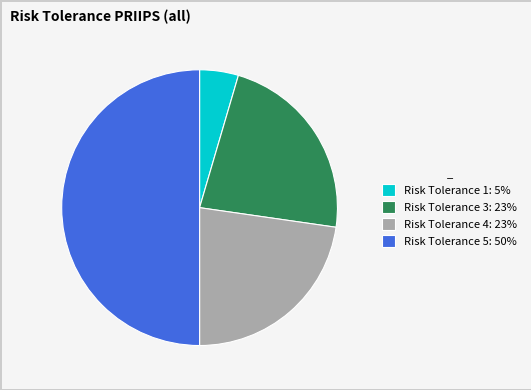

Does Risk Tolerance 4: 23% represent more than half of the total?

No